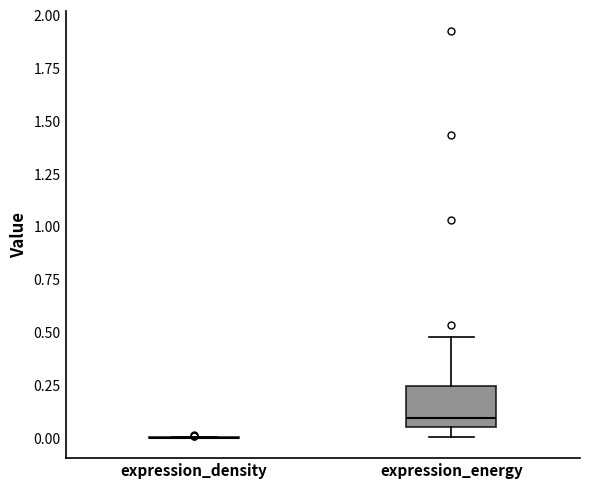

Which box is the tallest, from its lower edge to its upper edge?

expression_energy